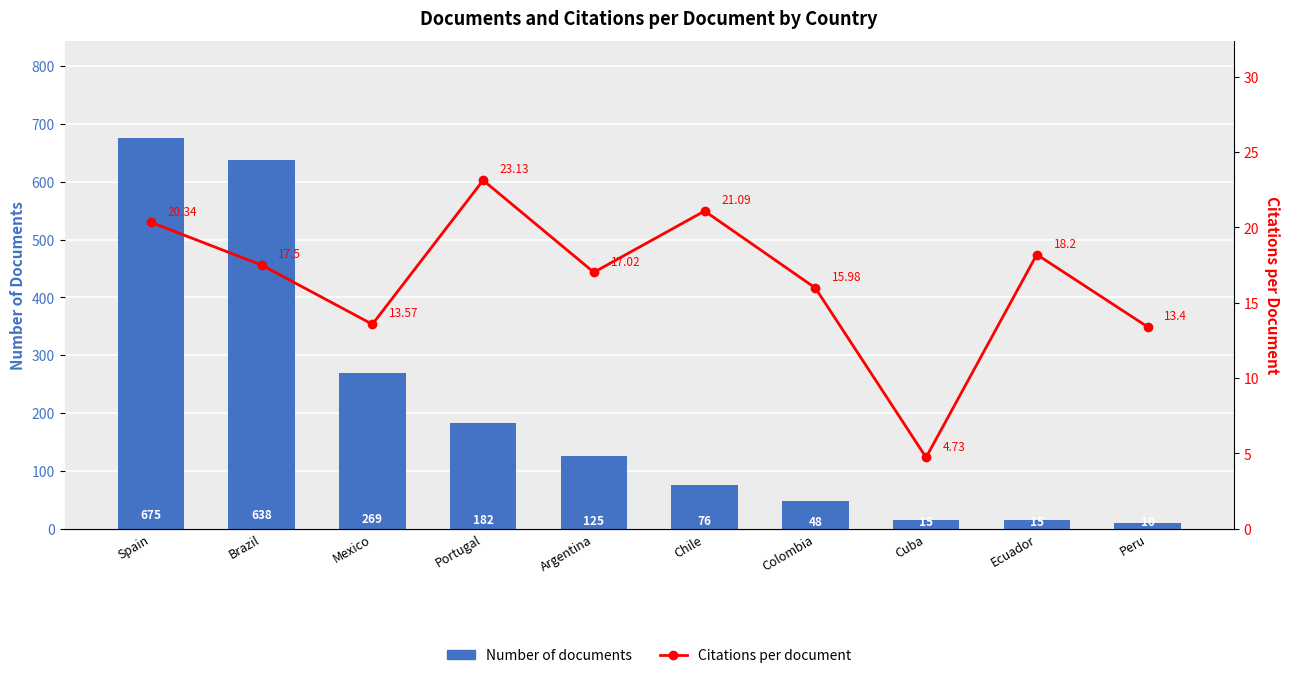

At which category is the sum across all series the highest?

Spain